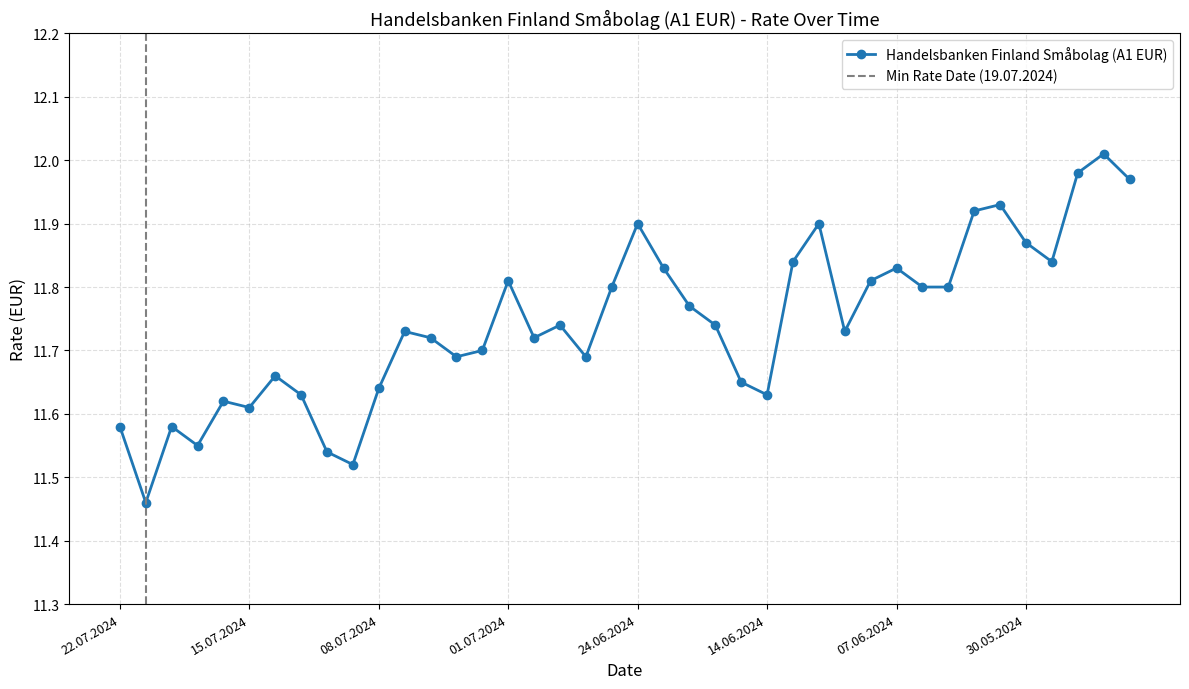

What is the change in value from 15.07.2024 to 12.06.2024?

+0.3